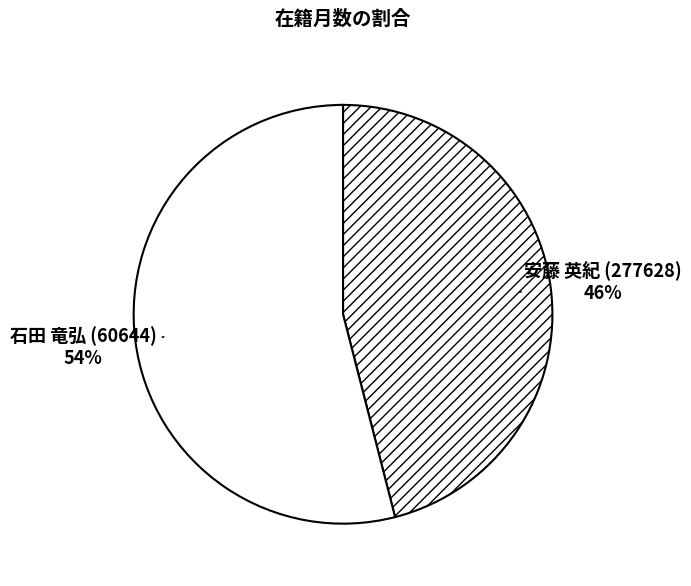

To the nearest percent, what percentage of the pie is 石田 竜弘 (60644)?

54%